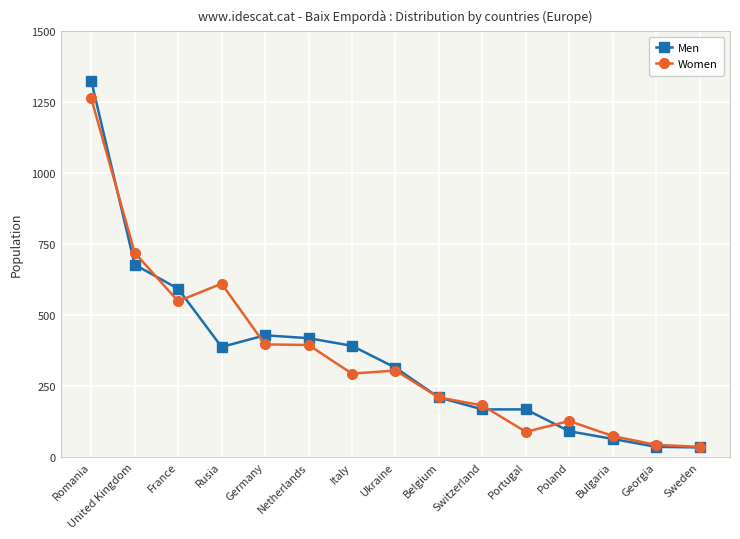

What position from the right is Bulgaria?

3